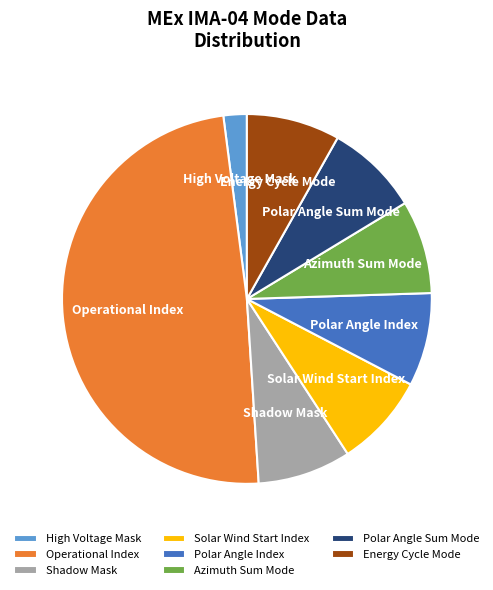

Combined, do Shadow Mask and Operational Index account for over 50%?

Yes